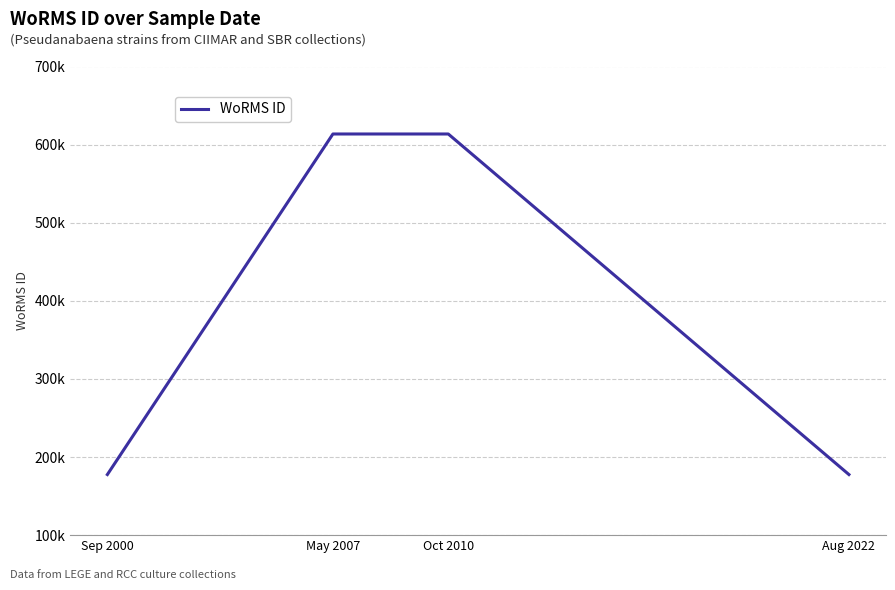

What is the ratio of the value at Sep 2000 to the value at Aug 2022?

1.0